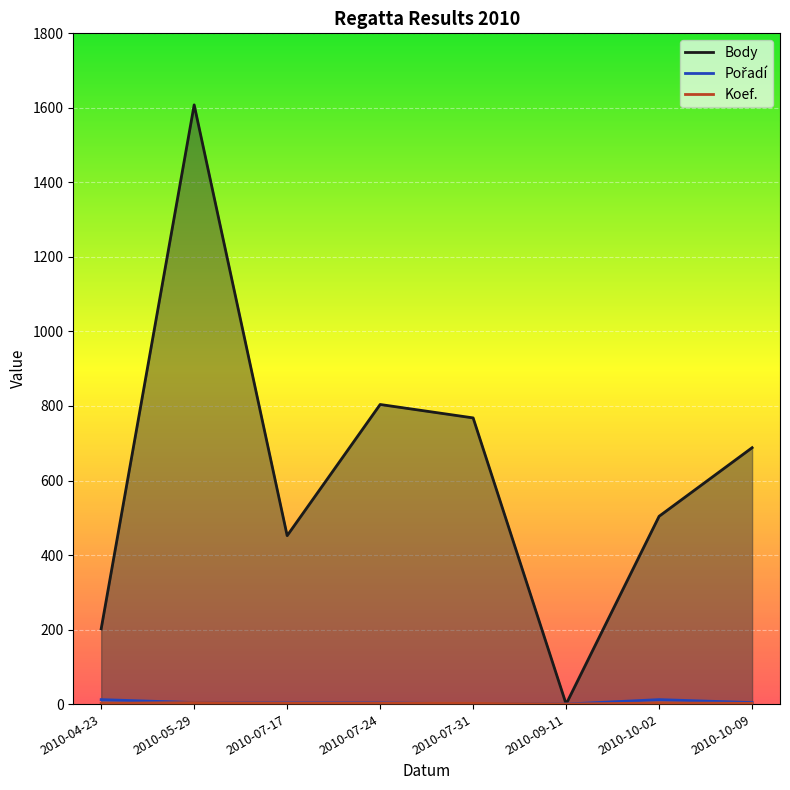

Which series has the largest total across all categories?

Body